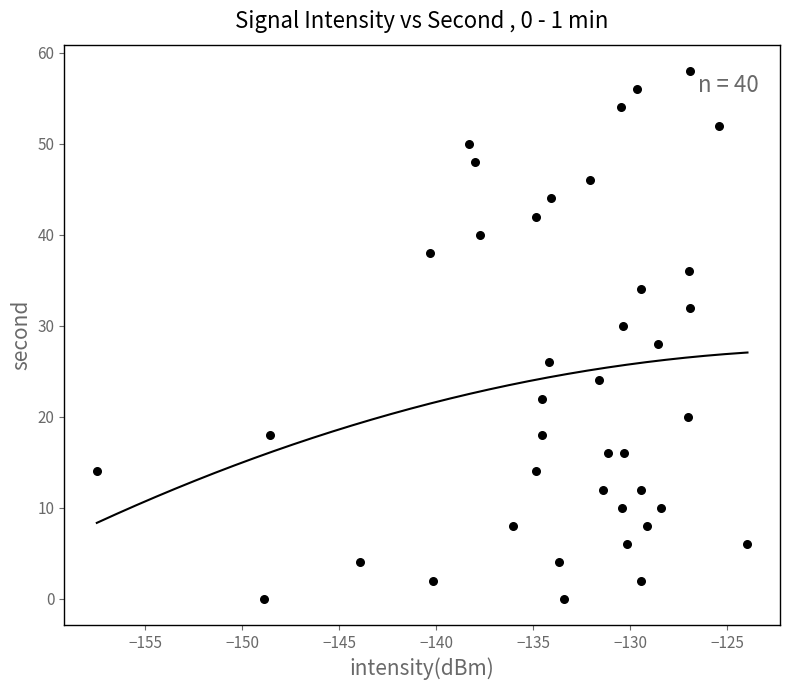

What is the range of Y values (max minus min)?

58